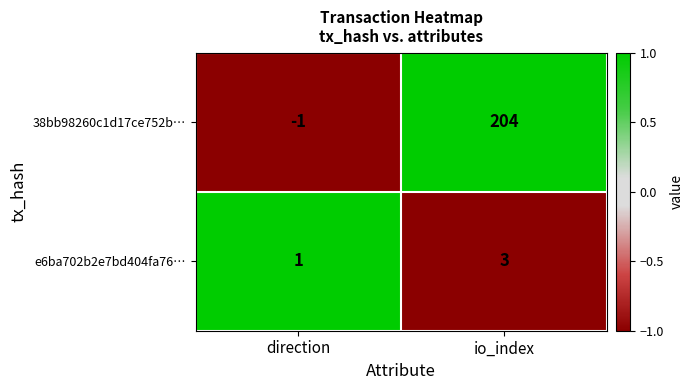

Which series has the largest total across all categories?

38bb98260c1d17ce752b…